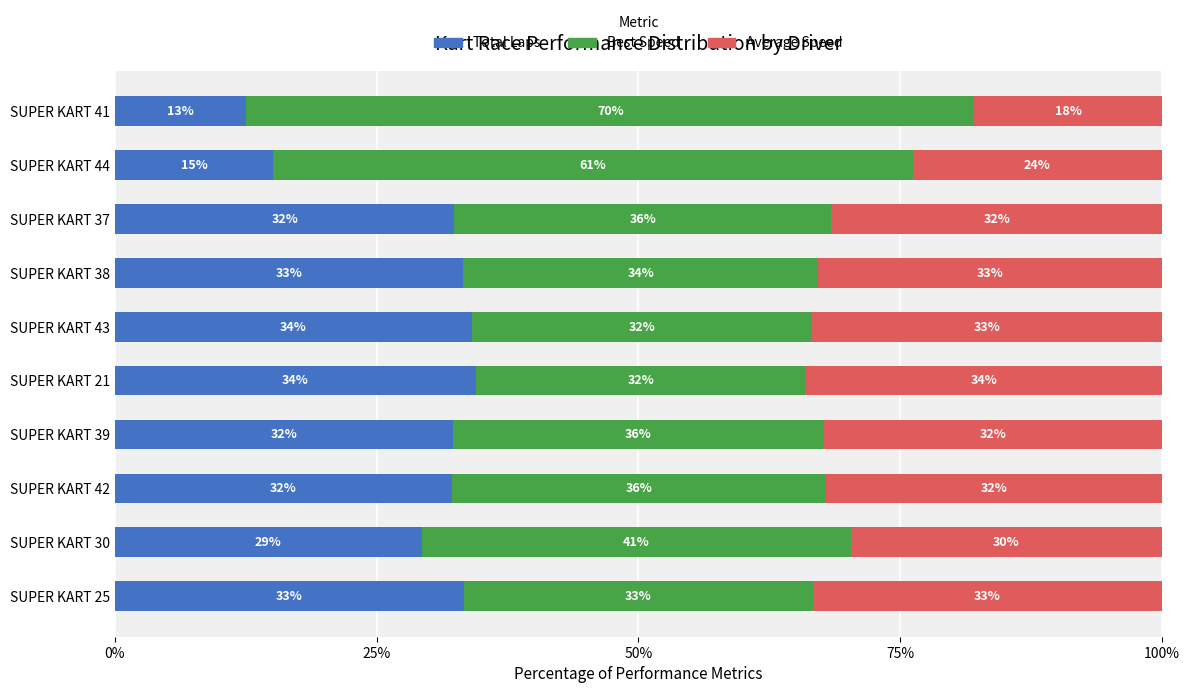

What is the total value across all series at SUPER KART 30?

100.0